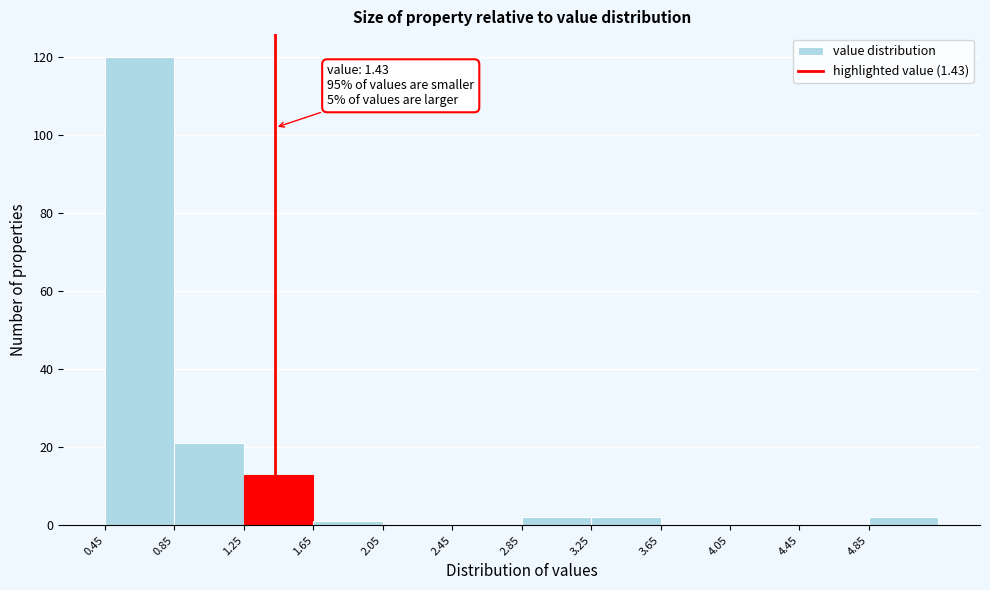

Over which range of the x-axis is the bar tallest?

0.45 to 0.85